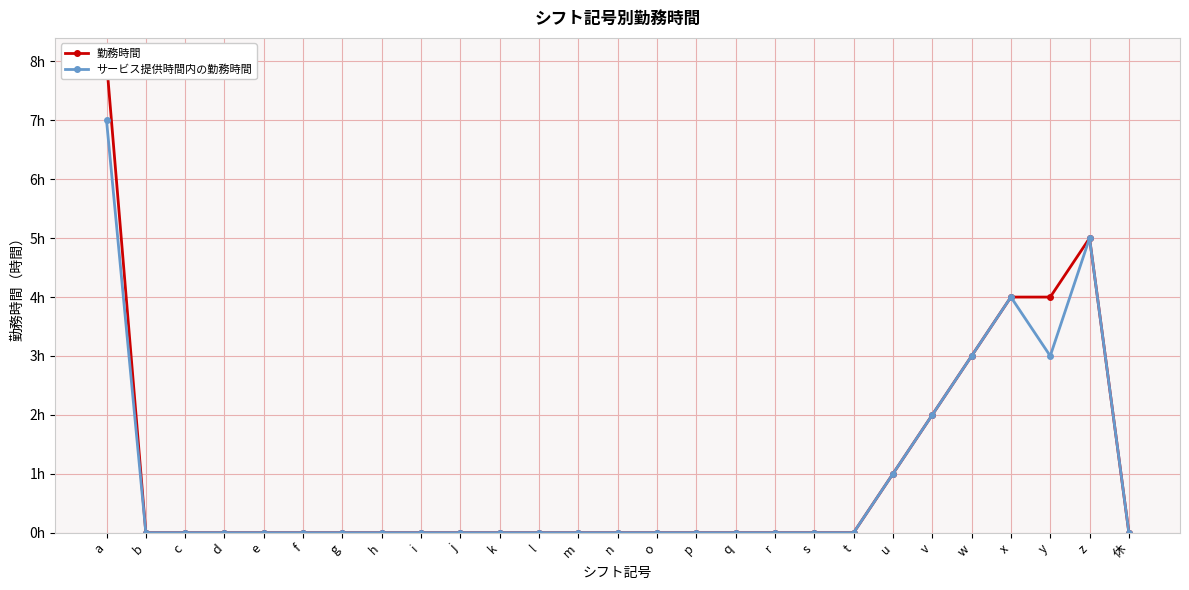

The サービス提供時間内の勤務時間 series shows 3 at w. True or false?

True